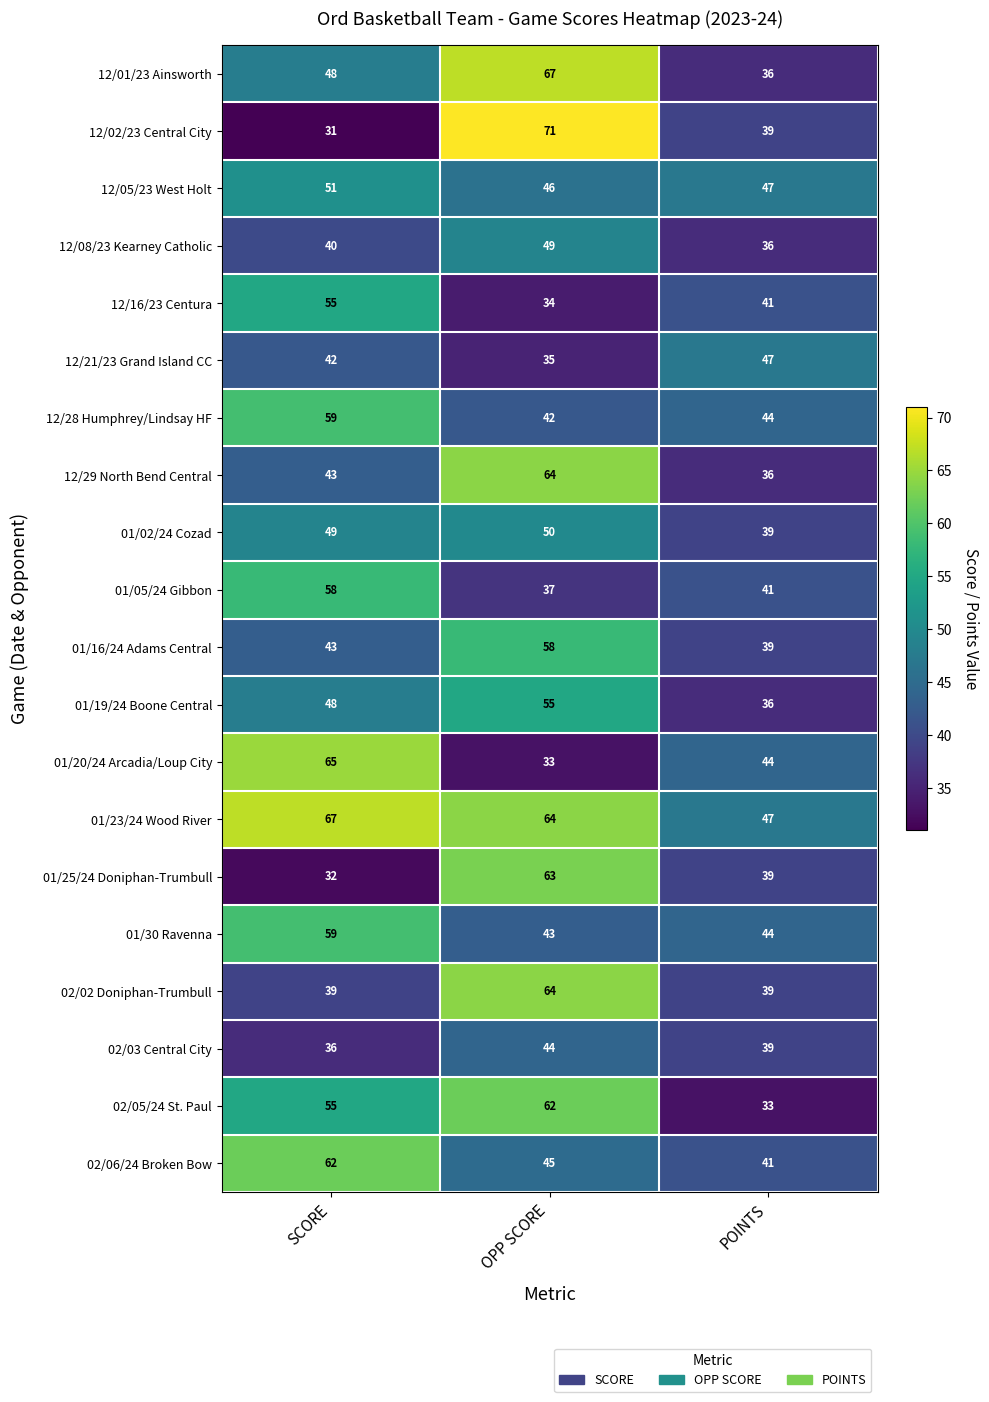

At which label does 01/16/24 Adams Central reach its peak?

OPP SCORE